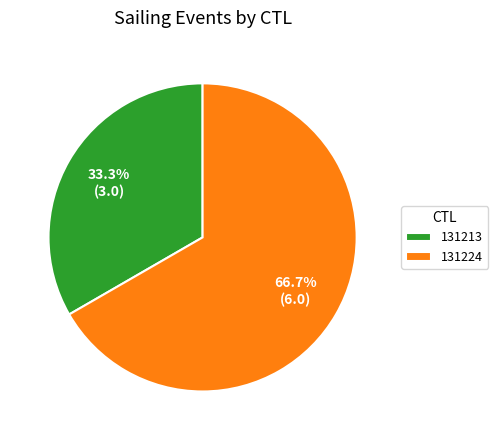

To the nearest percent, what is the combined percentage of 131213 and 131224?

100%